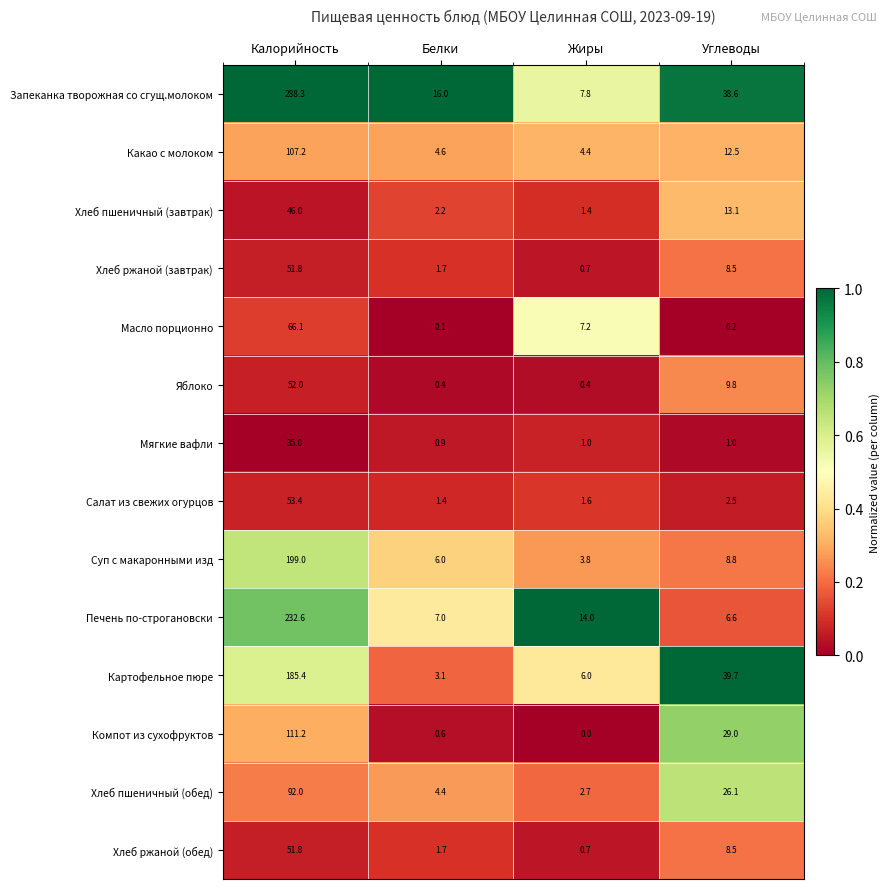

Which series has the largest total across all categories?

Запеканка творожная со сгущ.молоком